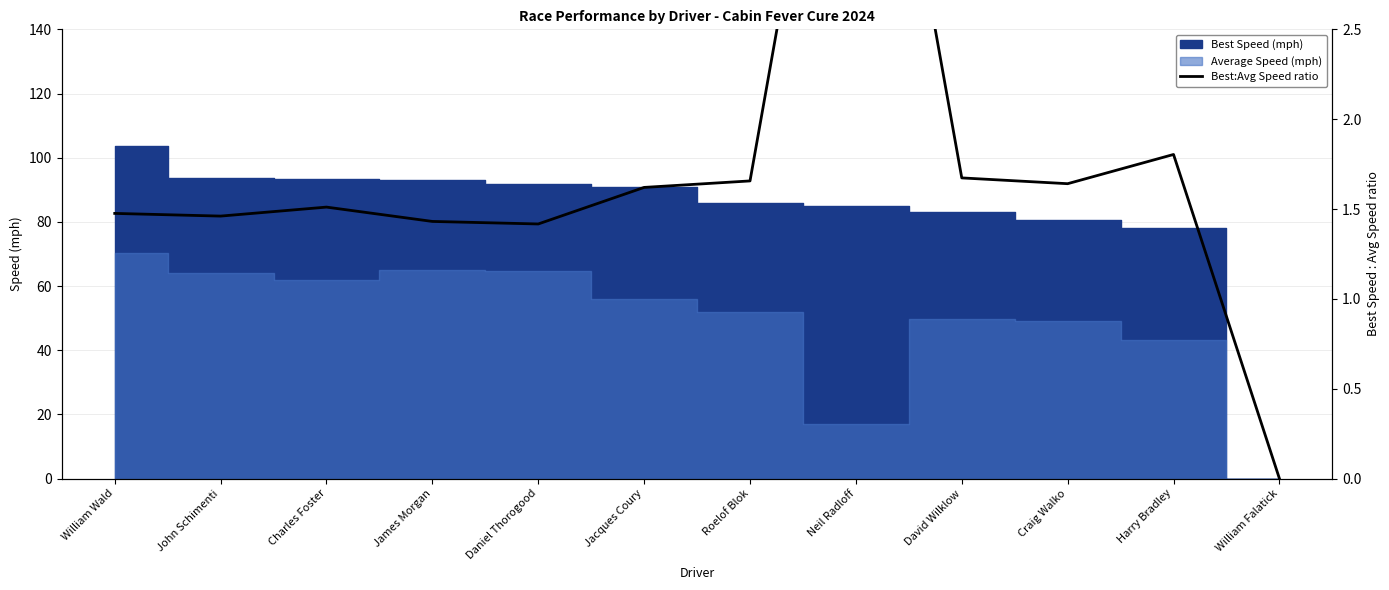

The chart shows a value of 6.7 at Neil Radloff. True or false?

False